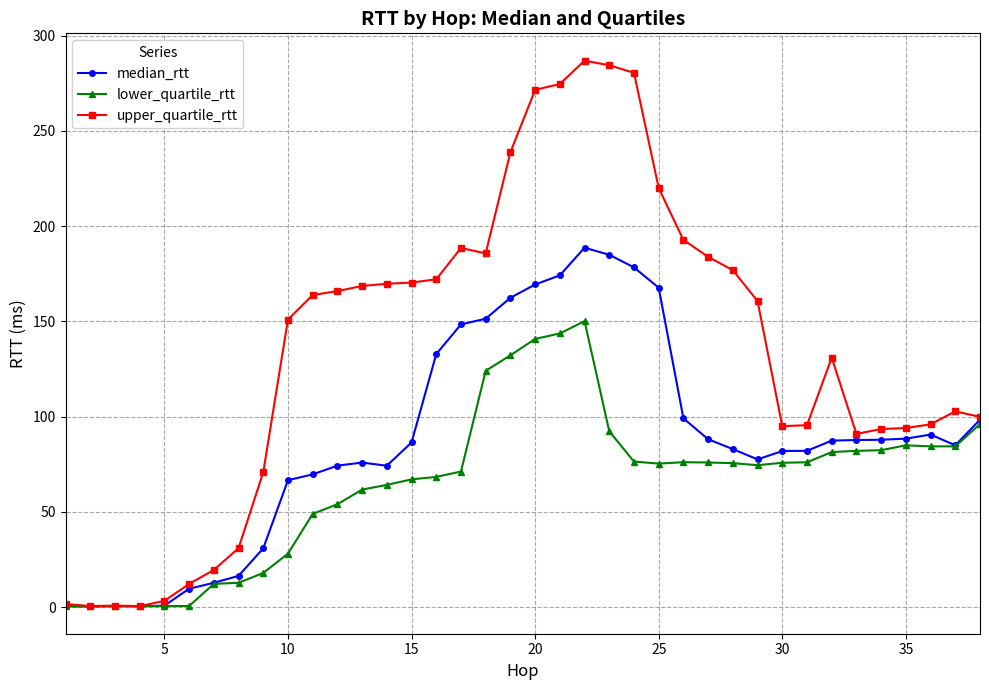

Which series has the largest total across all categories?

upper_quartile_rtt